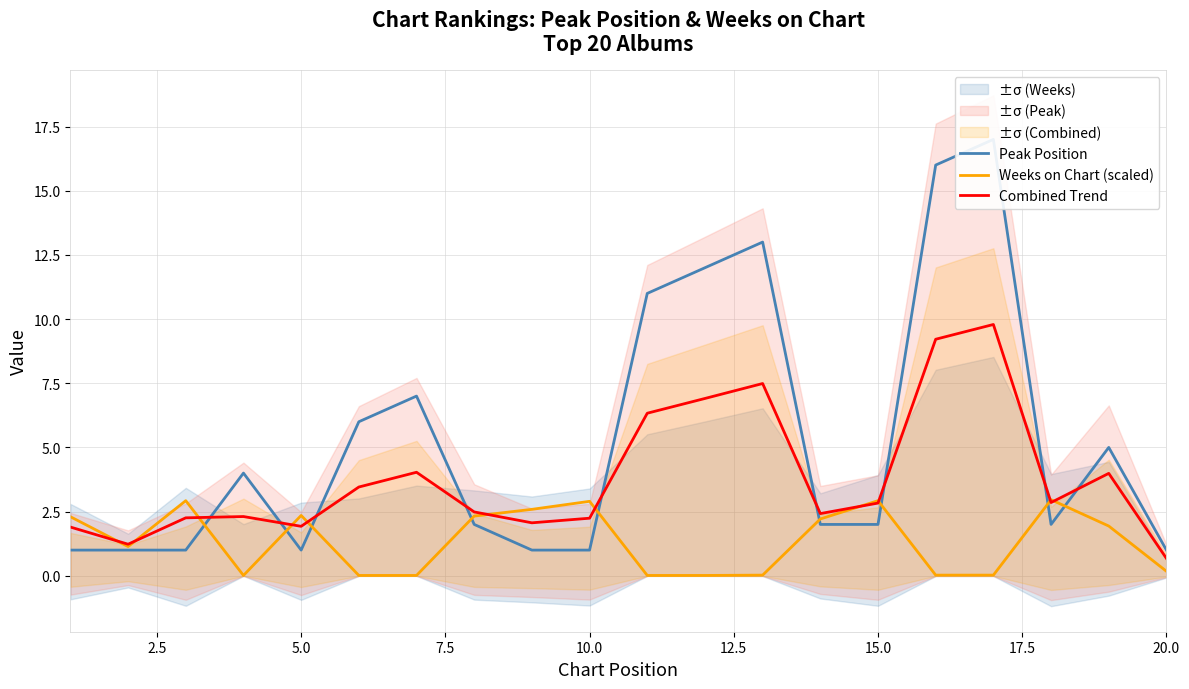

What is the minimum value for Combined Trend?

0.7